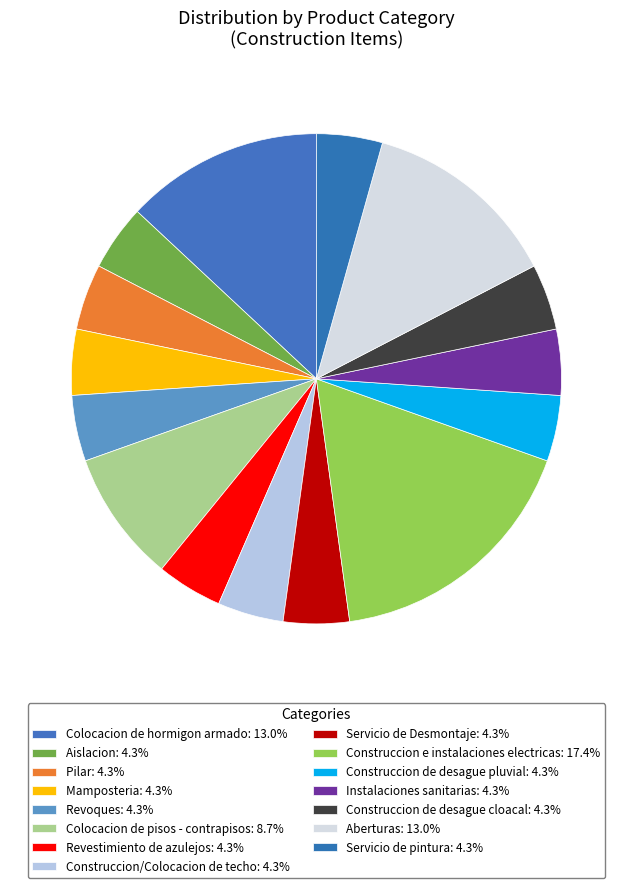

The Construccion/Colocacion de techo slice represents 19% of the pie. True or false?

False